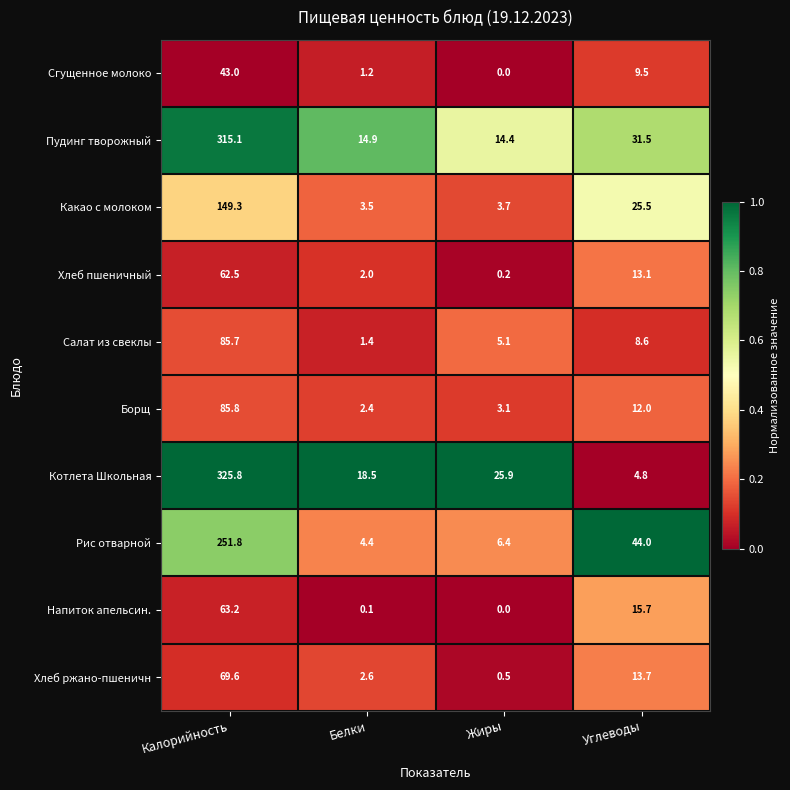

Where does the Какао с молоком series first go above 25?

Калорийность